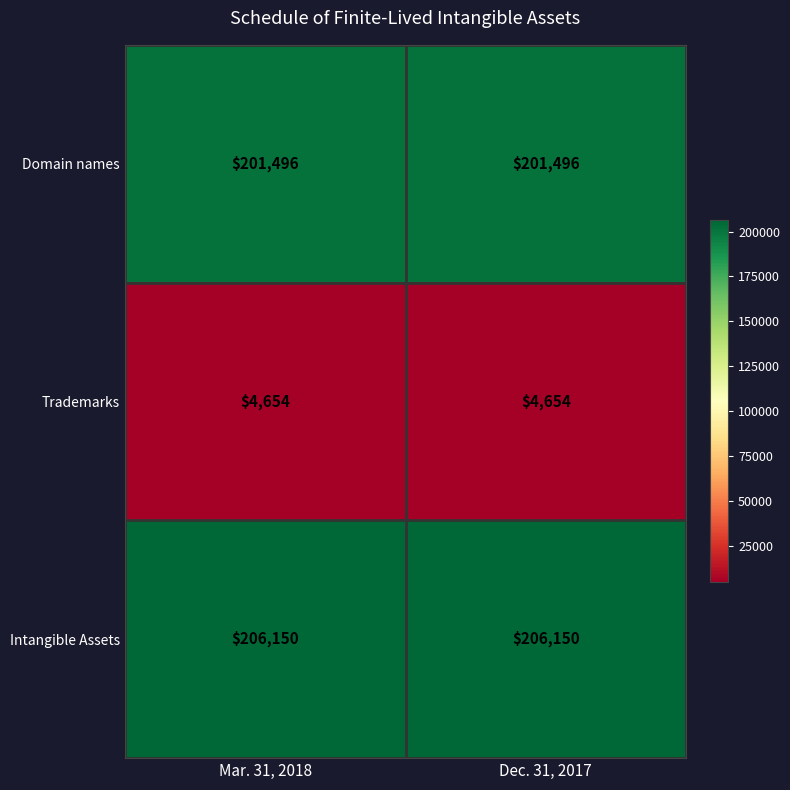

At Mar. 31, 2018, list the series in order from smallest to largest.

Trademarks, Domain names, Intangible Assets